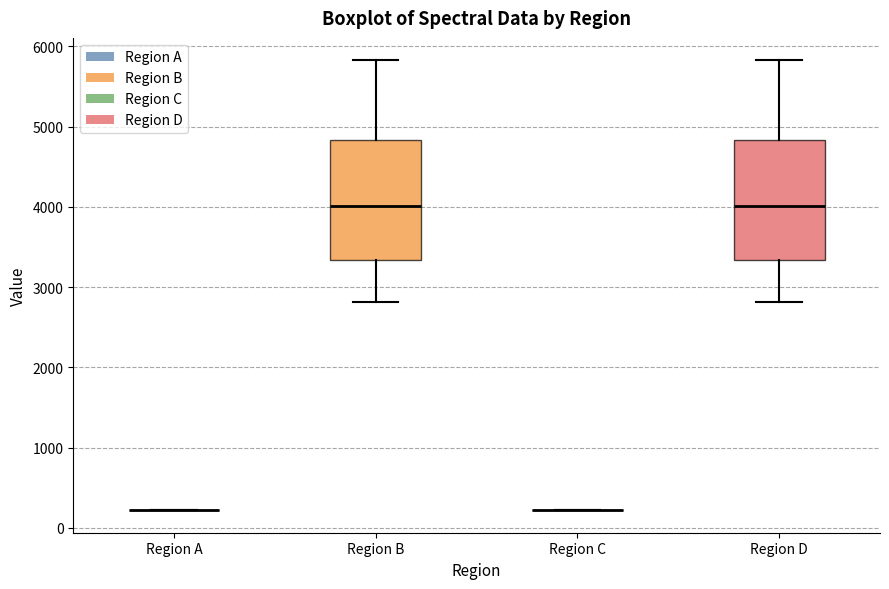

Reading left to right, read every box against the y-axis: the position of its median line, the range the box covers, and the ends of its whiskers. The values are not printed on the chart, so give them approximately, as read against the axis.

Region A: box collapsed to a line at 200, whiskers 200 to 200
Region B: median 4000, box 3300 to 4800, whiskers 2800 to 5800
Region C: box collapsed to a line at 200, whiskers 200 to 200
Region D: median 4000, box 3300 to 4800, whiskers 2800 to 5800